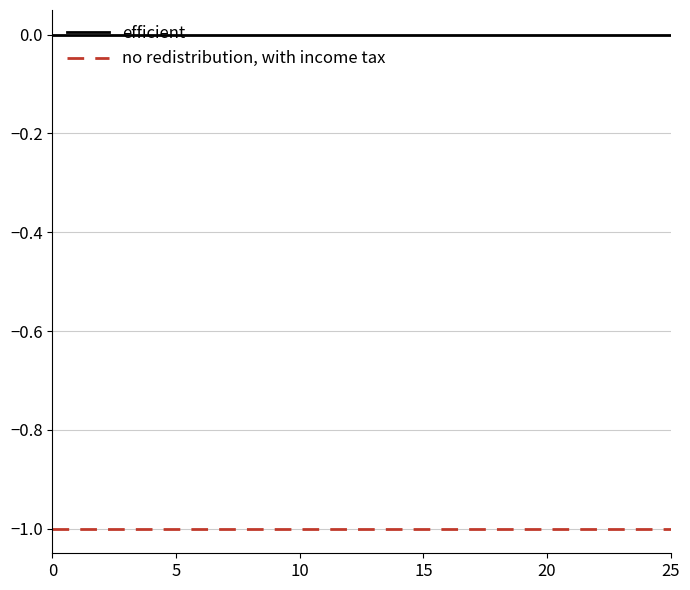

Which series has the largest total across all categories?

efficient